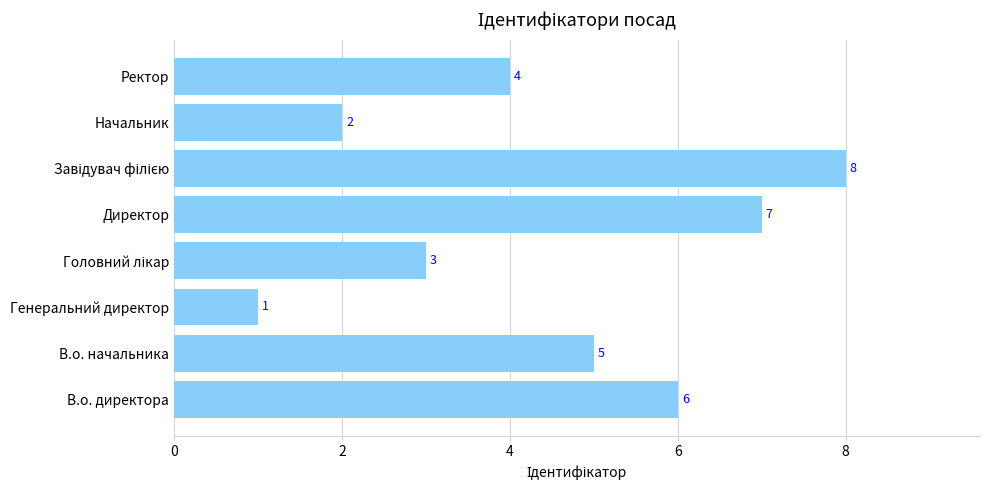

Is it true that the value at В.о. начальника is 2?

False